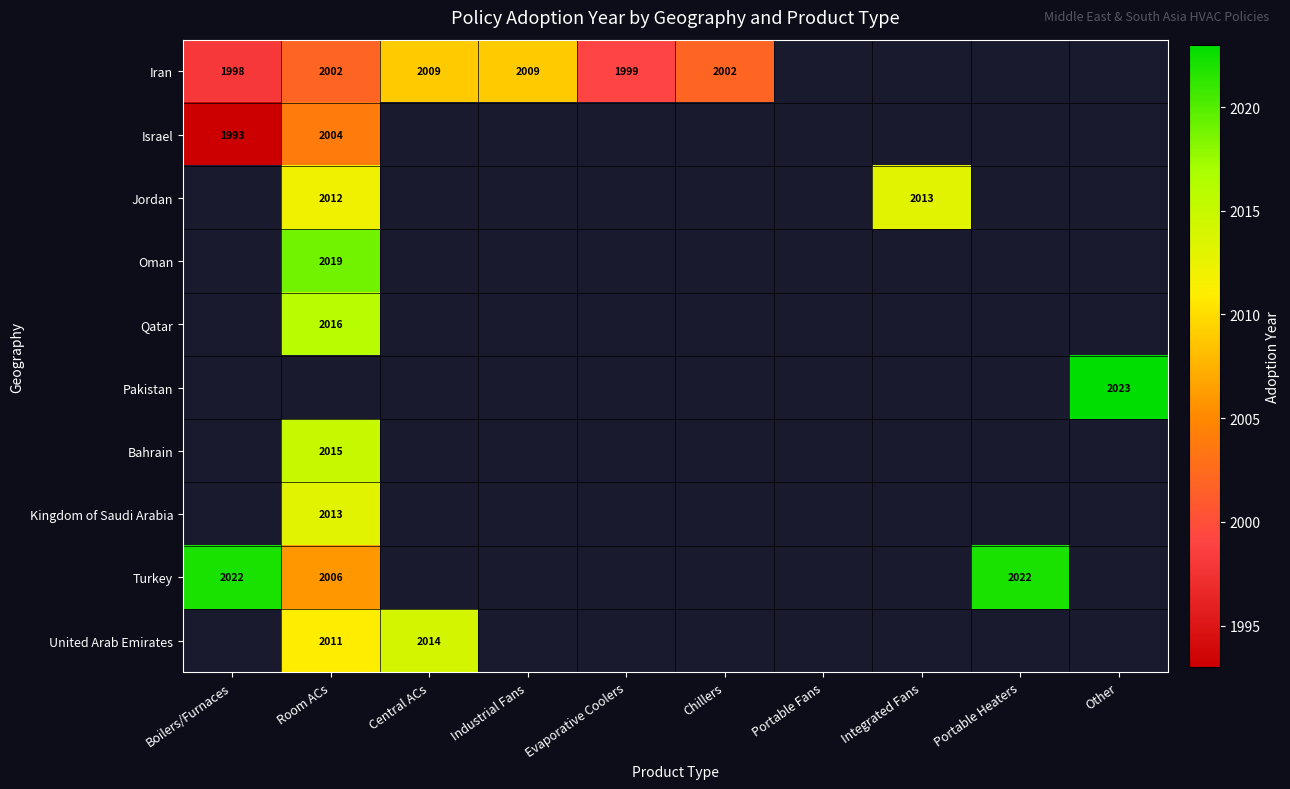

How many series are shown in this chart?

10